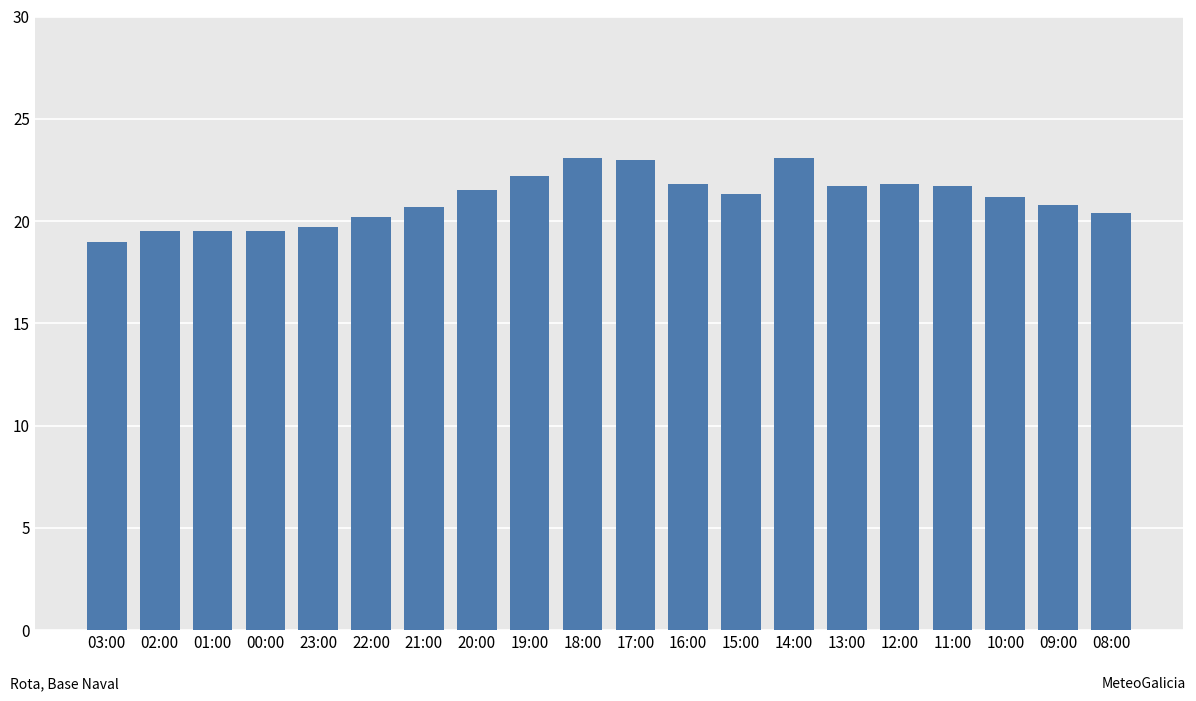

How many bars are there in total?

20